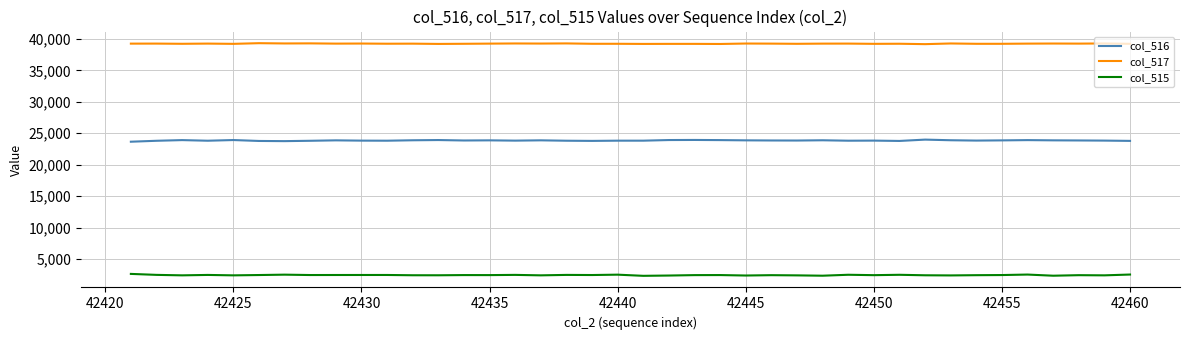

True or false: col_516 and col_515 intersect in this chart.

False